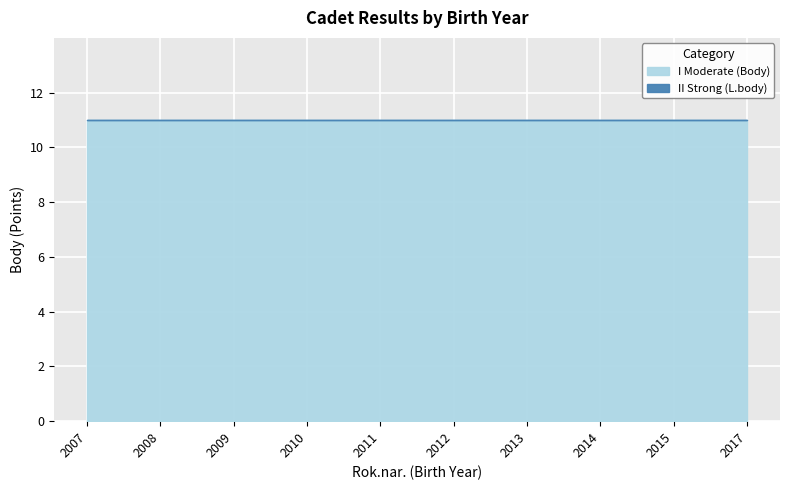

Where is I Moderate (Body) nearest to the value 11?

2007